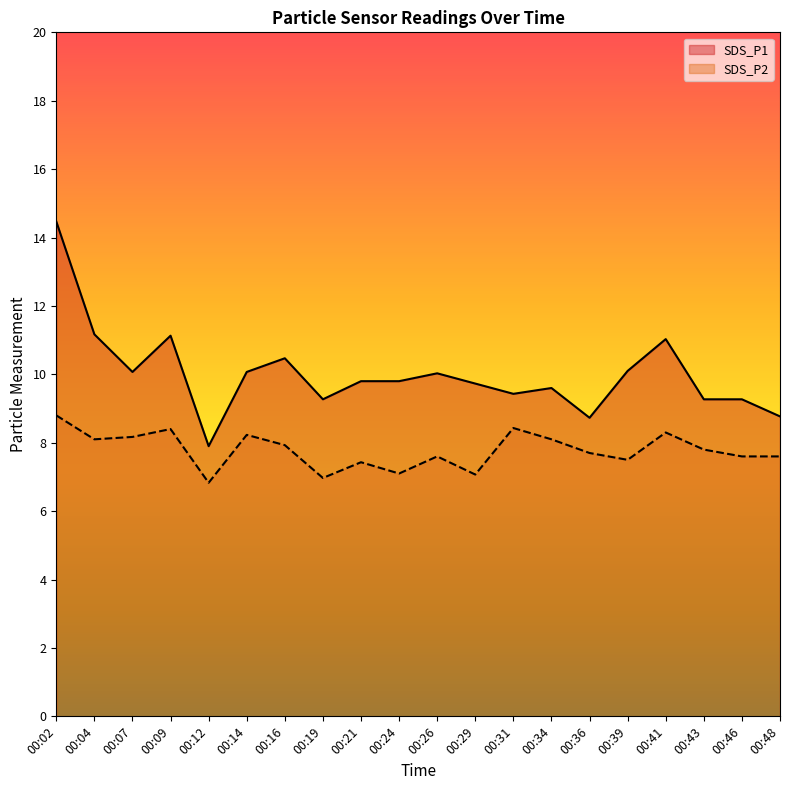

Reading right to left, list all the values displayed in this chart.

SDS_P1: 8.8	9.3	9.3	11.0	10.1	8.7	9.6	9.4	9.7	10.0	9.8	9.8	9.3	10.5	10.1	7.9	11.1	10.1	11.2	14.5
SDS_P2: 7.6	7.6	7.8	8.3	7.5	7.7	8.1	8.4	7.1	7.6	7.1	7.4	7.0	7.9	8.2	6.8	8.4	8.2	8.1	8.8